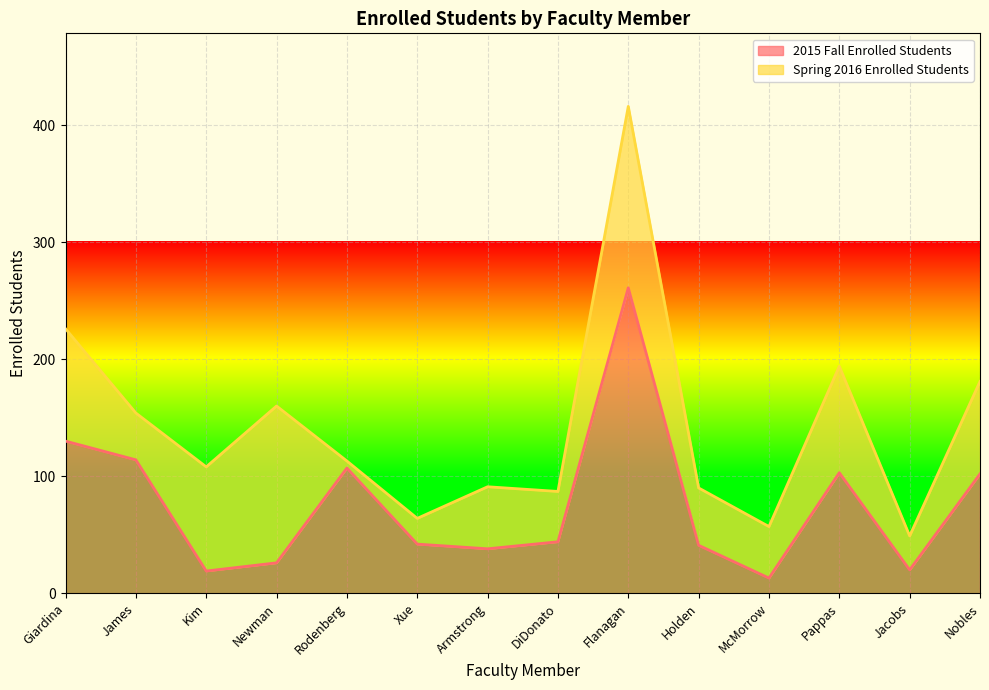

Which category has the highest value across all series?

Flanagan